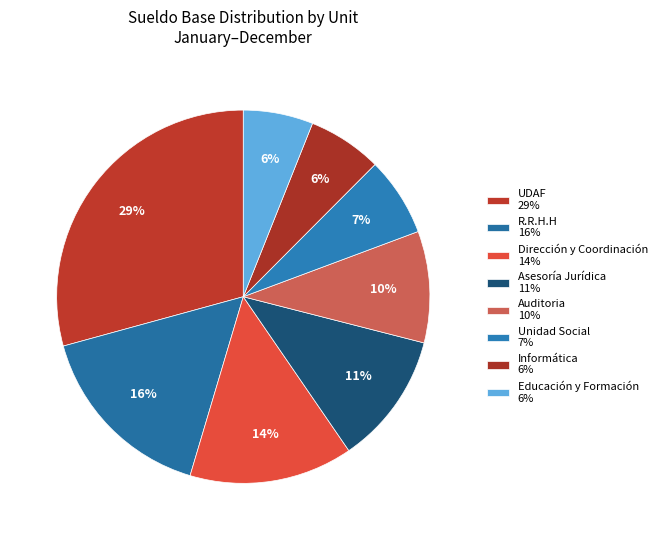

How many slices are in this pie chart?

8